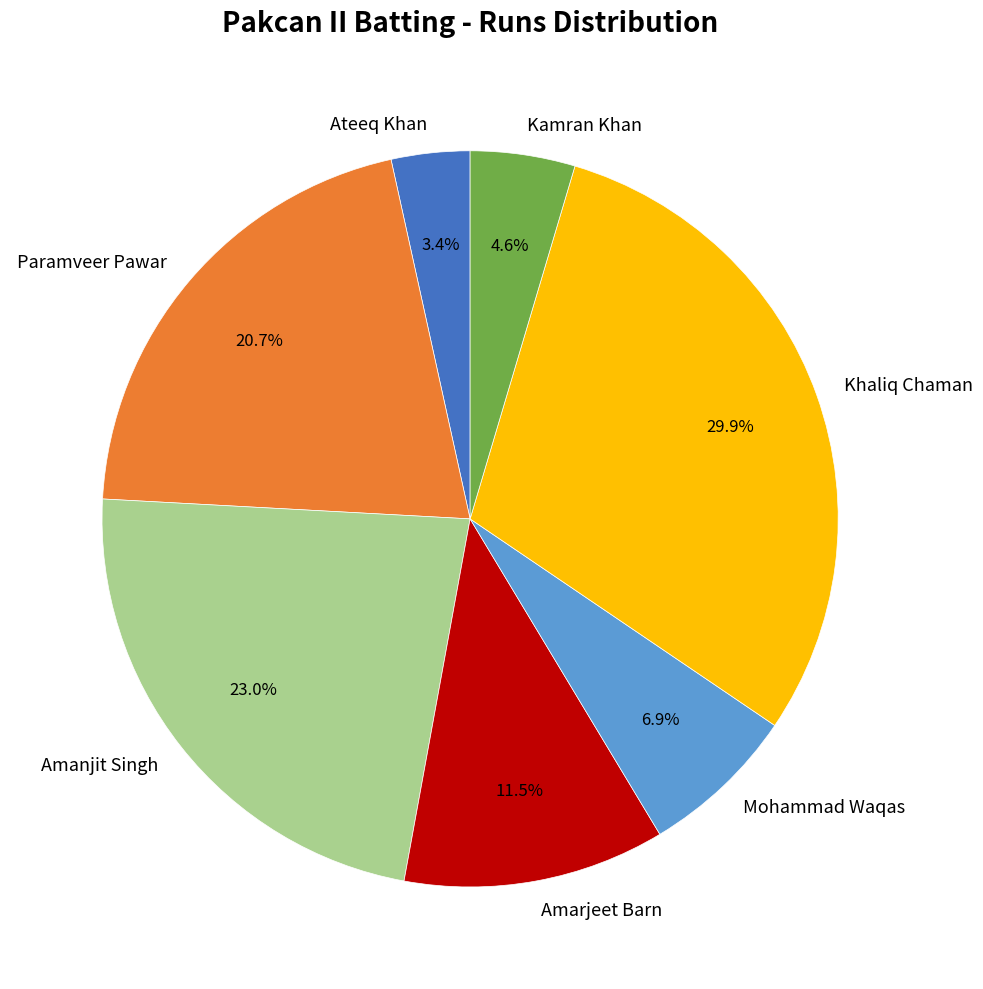

Which slice is the largest?

Khaliq Chaman